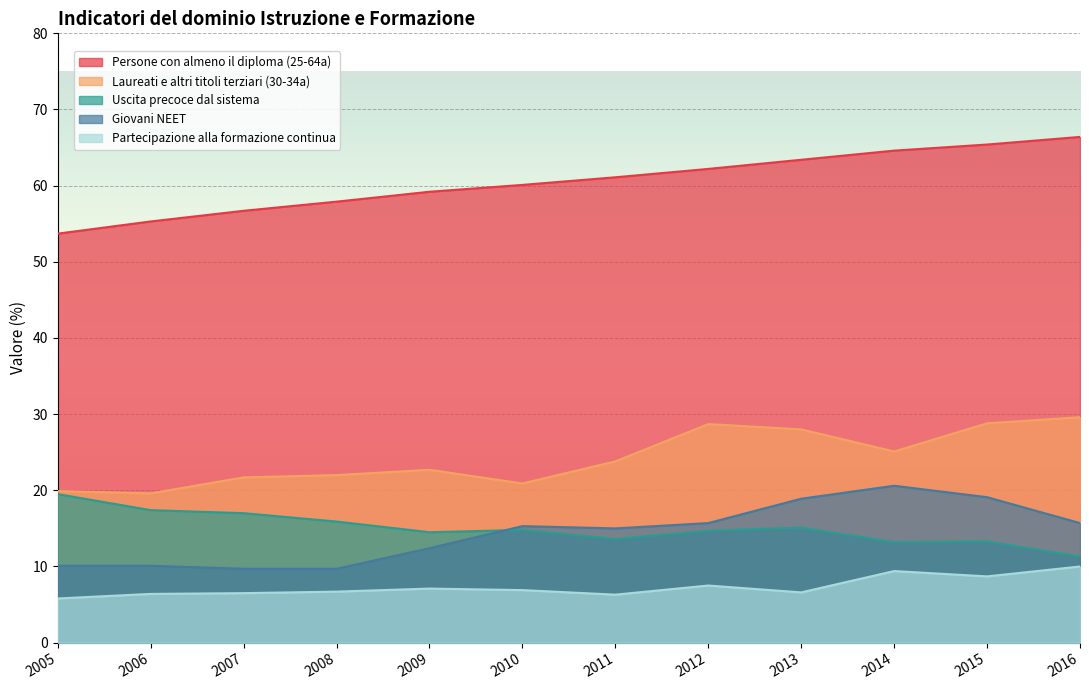

How many values in the Persone con almeno il diploma (25-64a) series exceed 61?

6